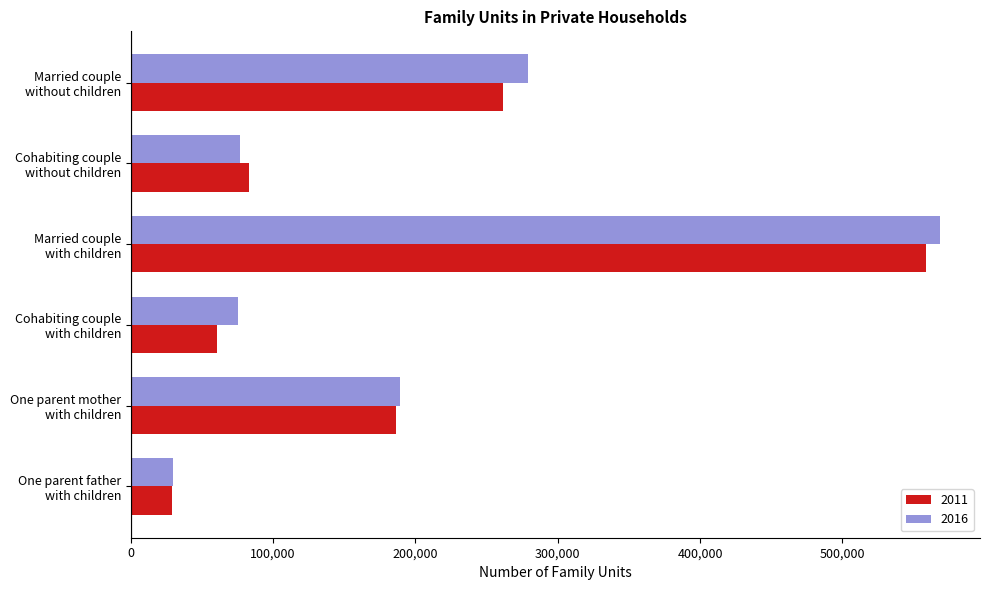

What are all the series names shown in the legend?

2011, 2016